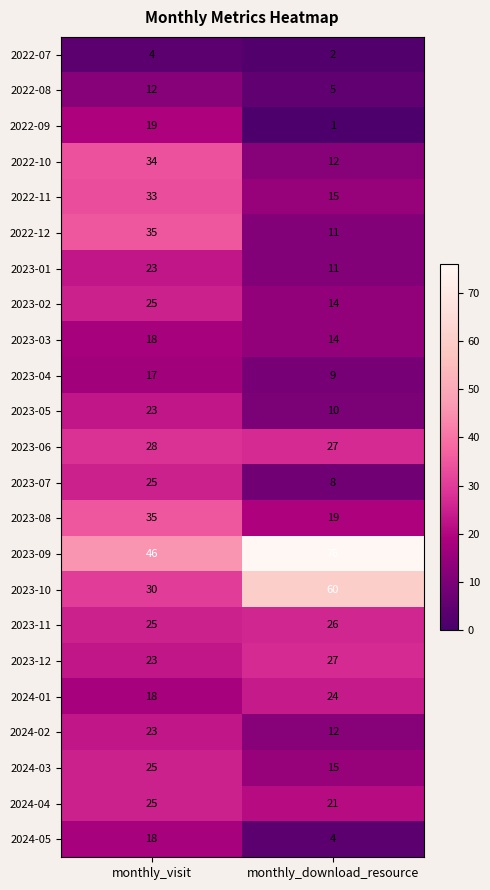

Is the value of 2023-11 at monthly_visit greater than the value of 2023-02 at monthly_download_resource?

Yes